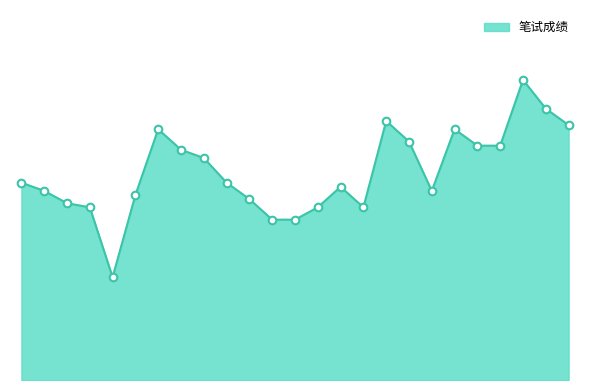

Does the chart have visible grid lines?

No